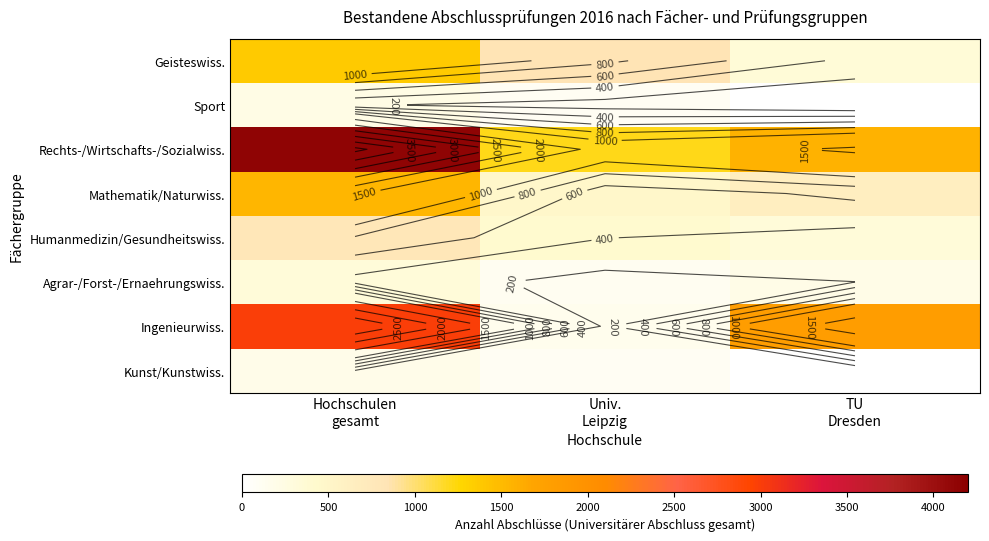

What is the sum of all Mathematik/Naturwiss. values?

2658